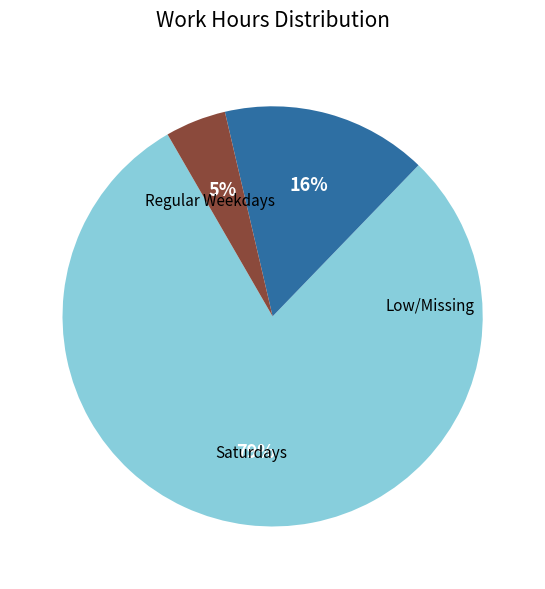

Is there a majority slice in this chart?

Yes